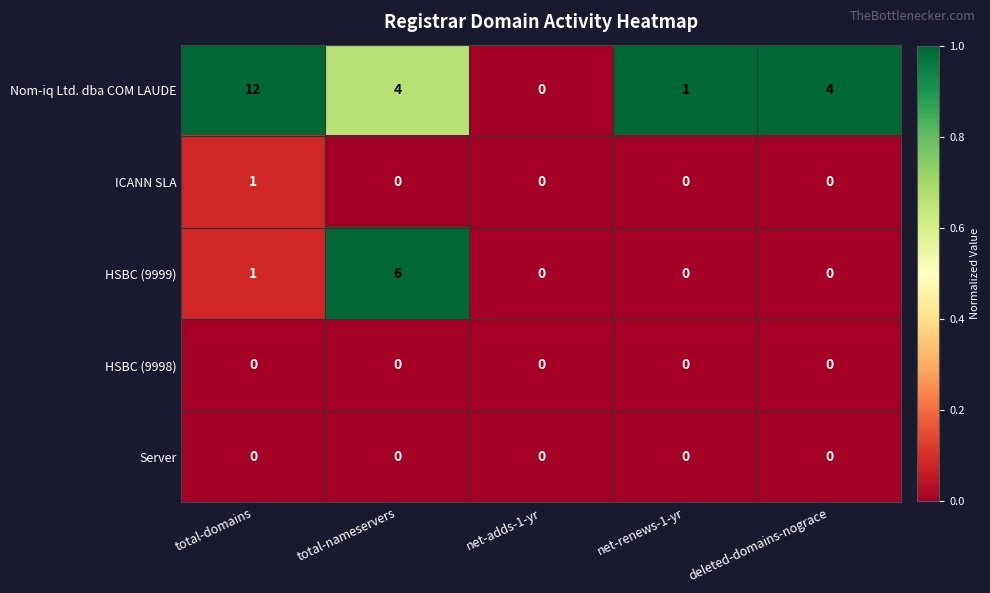

At which category is the sum across all series the highest?

total-domains